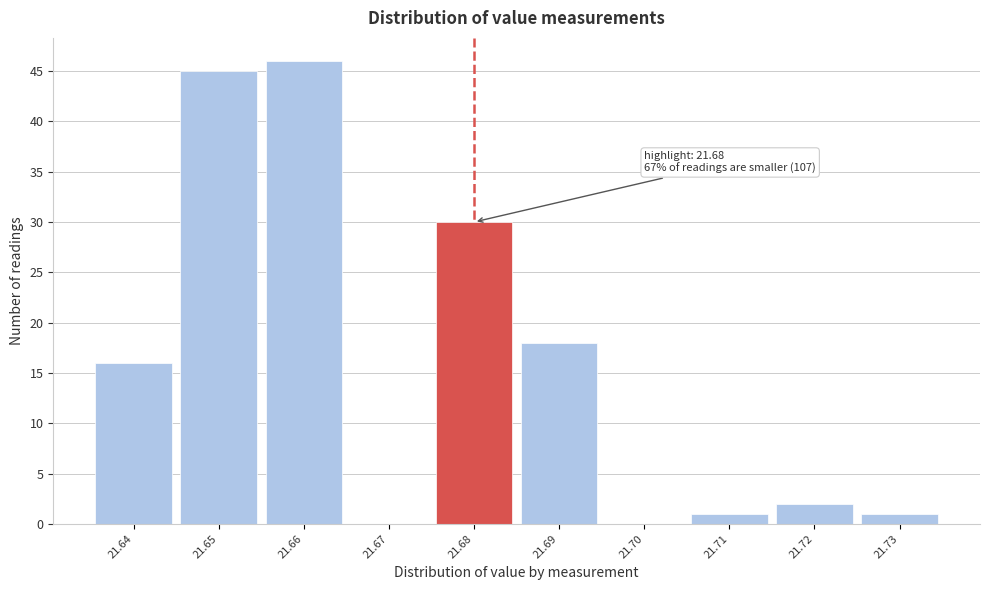

Which range on the x-axis has the tallest bar?

21.655 to 21.665